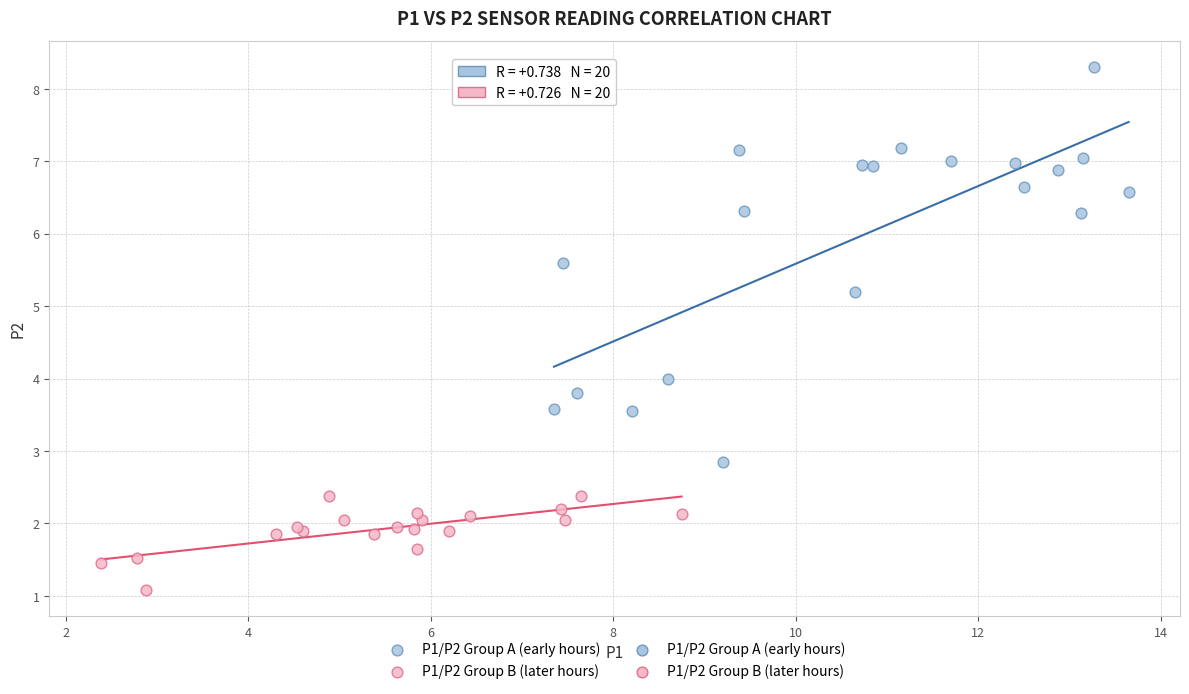

Which series reaches the maximum Y coordinate?

P1/P2 Group A (early hours)